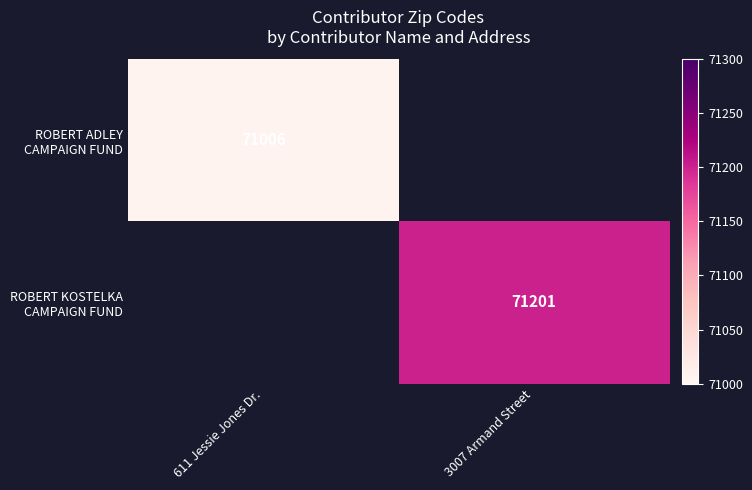

Which label corresponds to the largest value in the chart?

3007 Armand Street